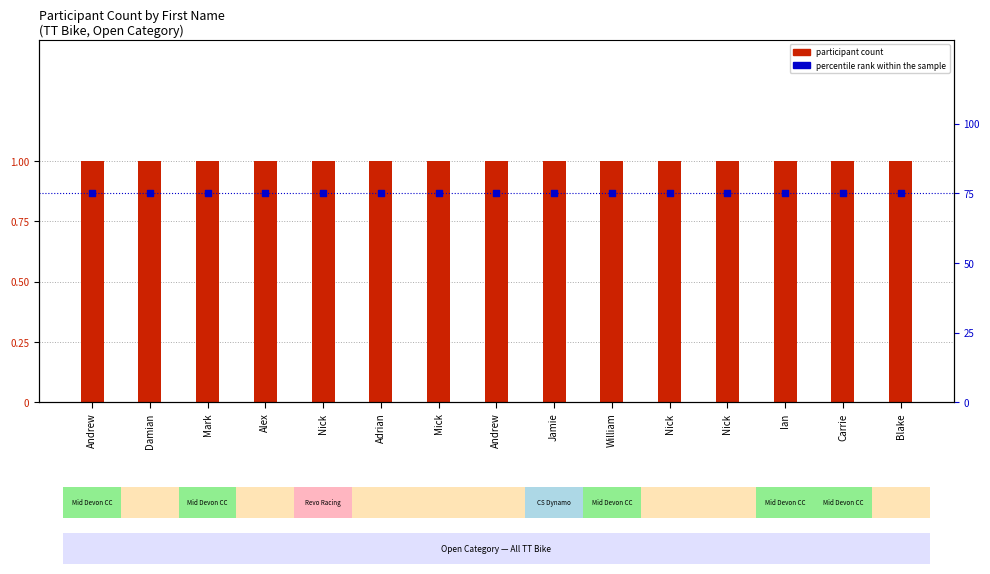

At which category is the sum across all series the highest?

Andrew